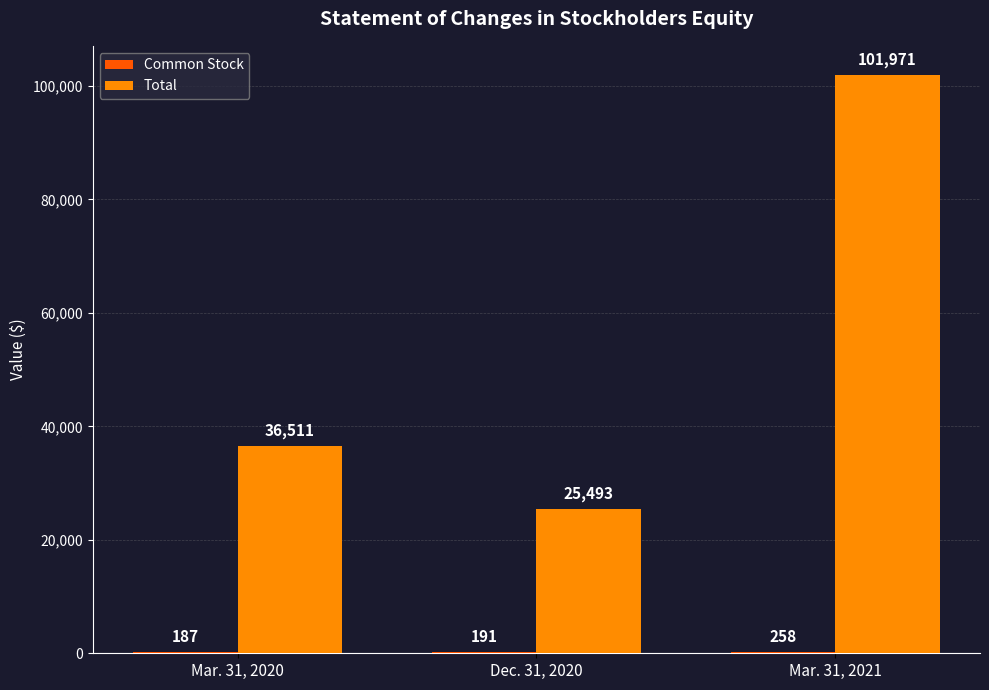

Where is Total nearest to the value 63732?

Mar. 31, 2020